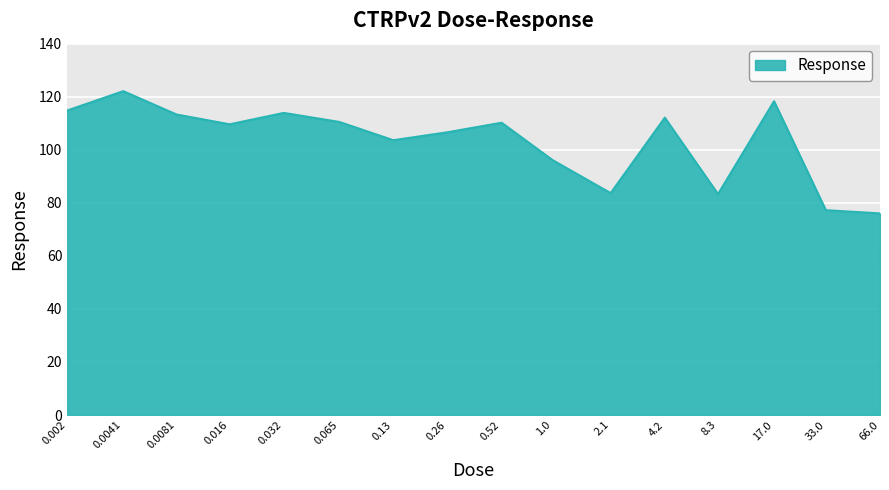

What is the greatest value displayed?

122.1